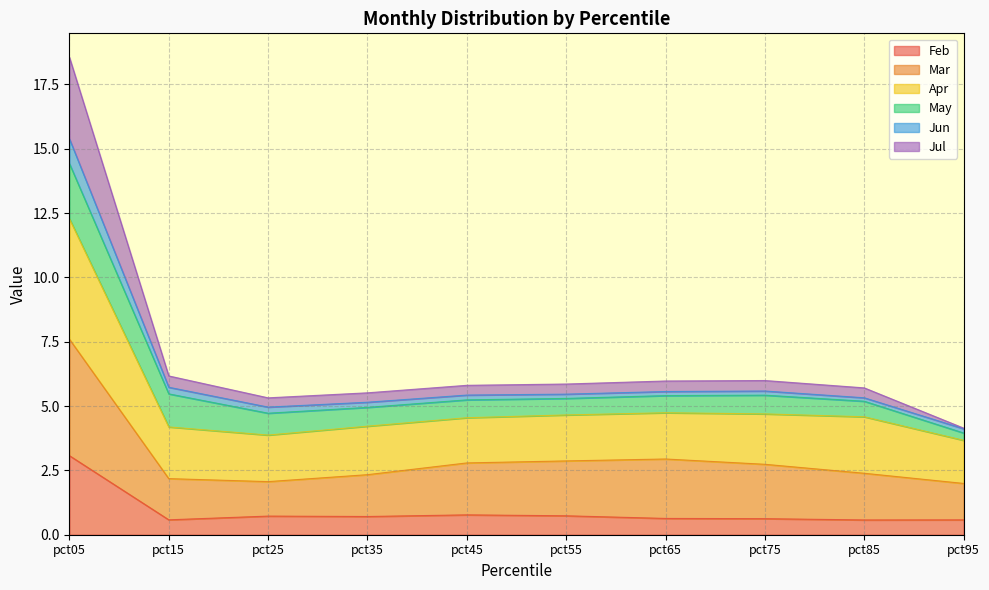

What is the value of the Mar point at the 9th from the left?

2.4